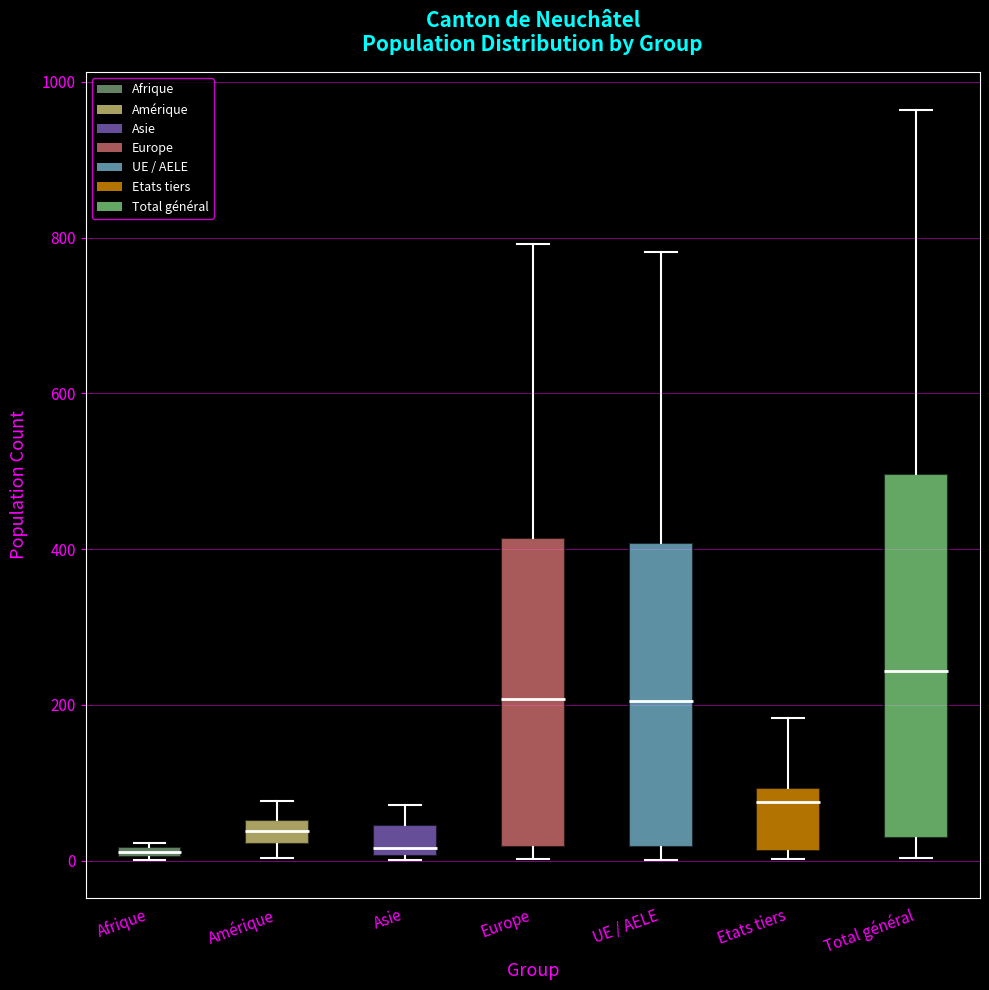

Where is the lower edge of the box for Total général on the y-axis? The values are not printed on the chart, so give them approximately, as read against the axis.

20